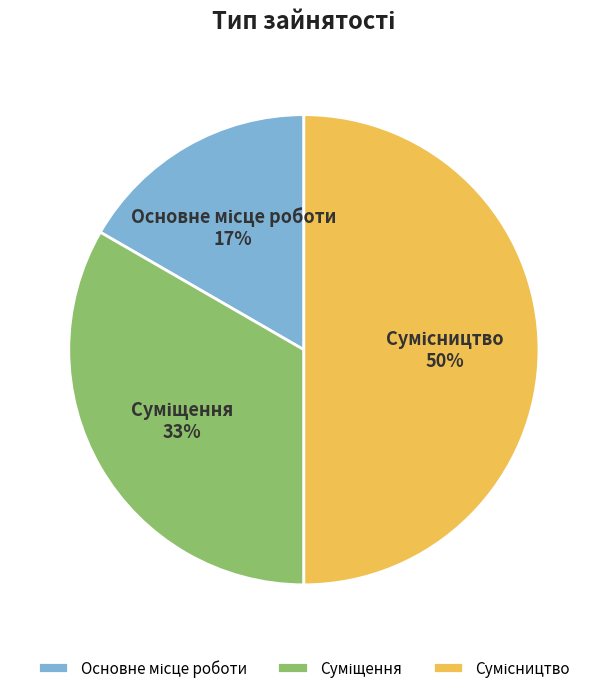

To the nearest percent, what is the difference between the largest and smallest slice percentages?

33%